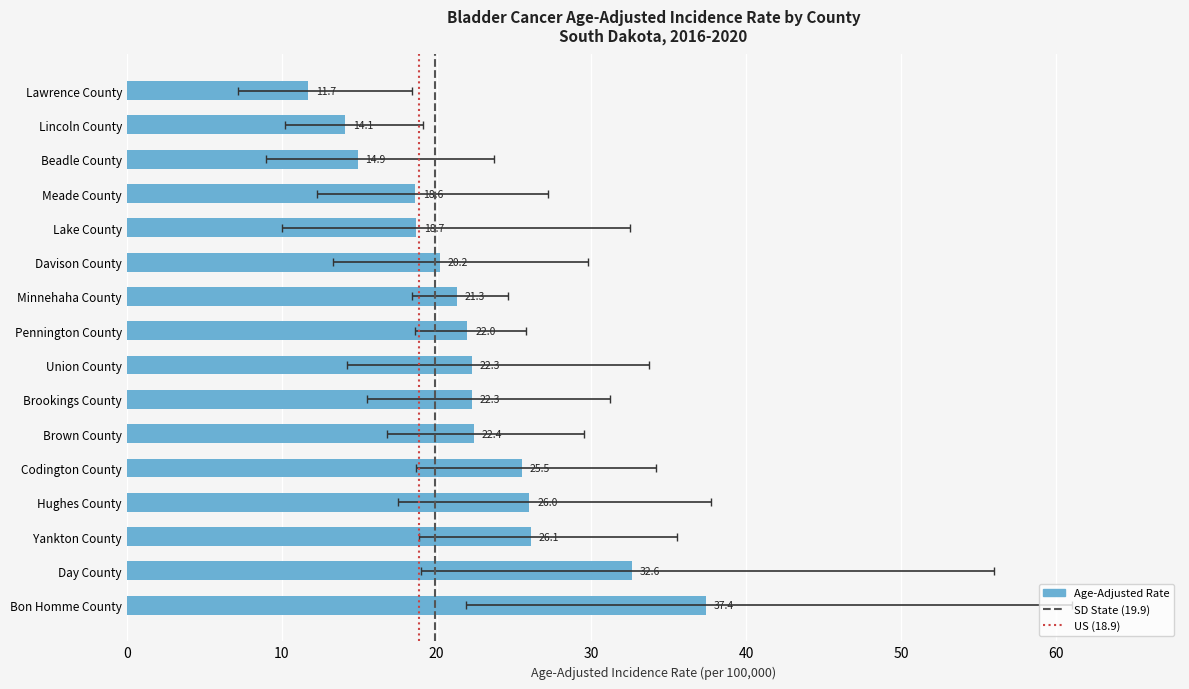

At which category is the sum across all series the highest?

Bon Homme County